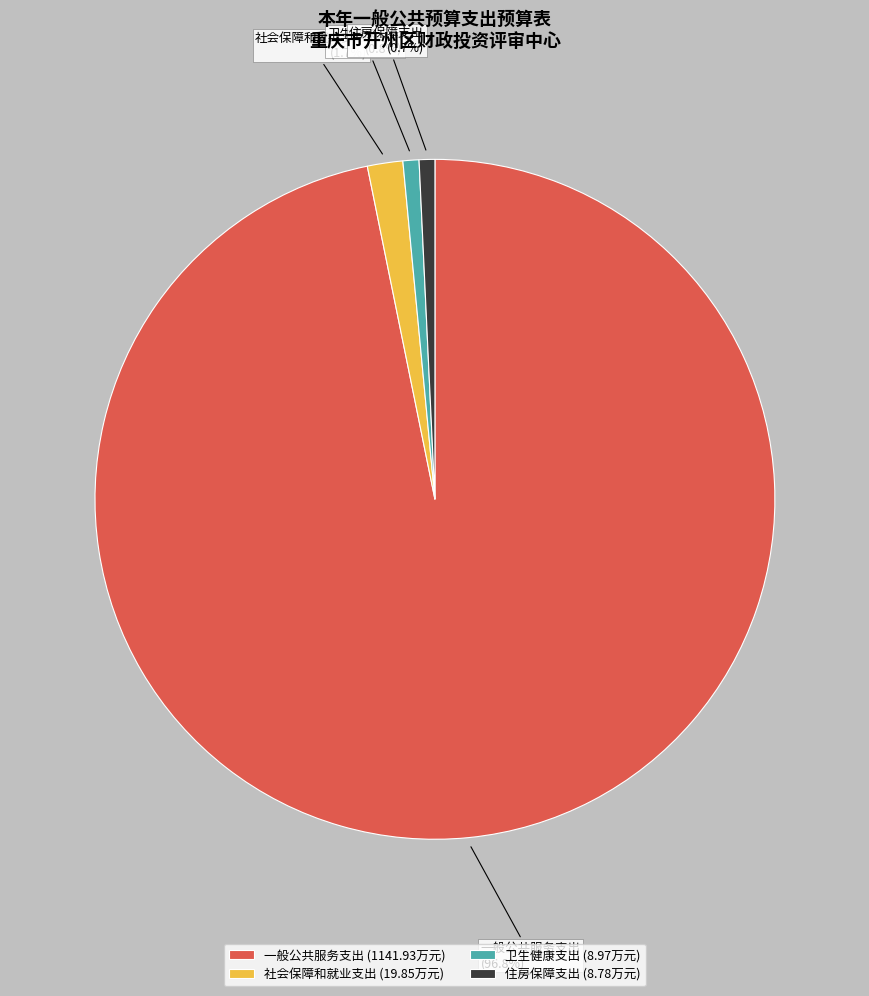

Do 一般公共服务支出 and 住房保障支出 together represent more than half of the pie?

Yes